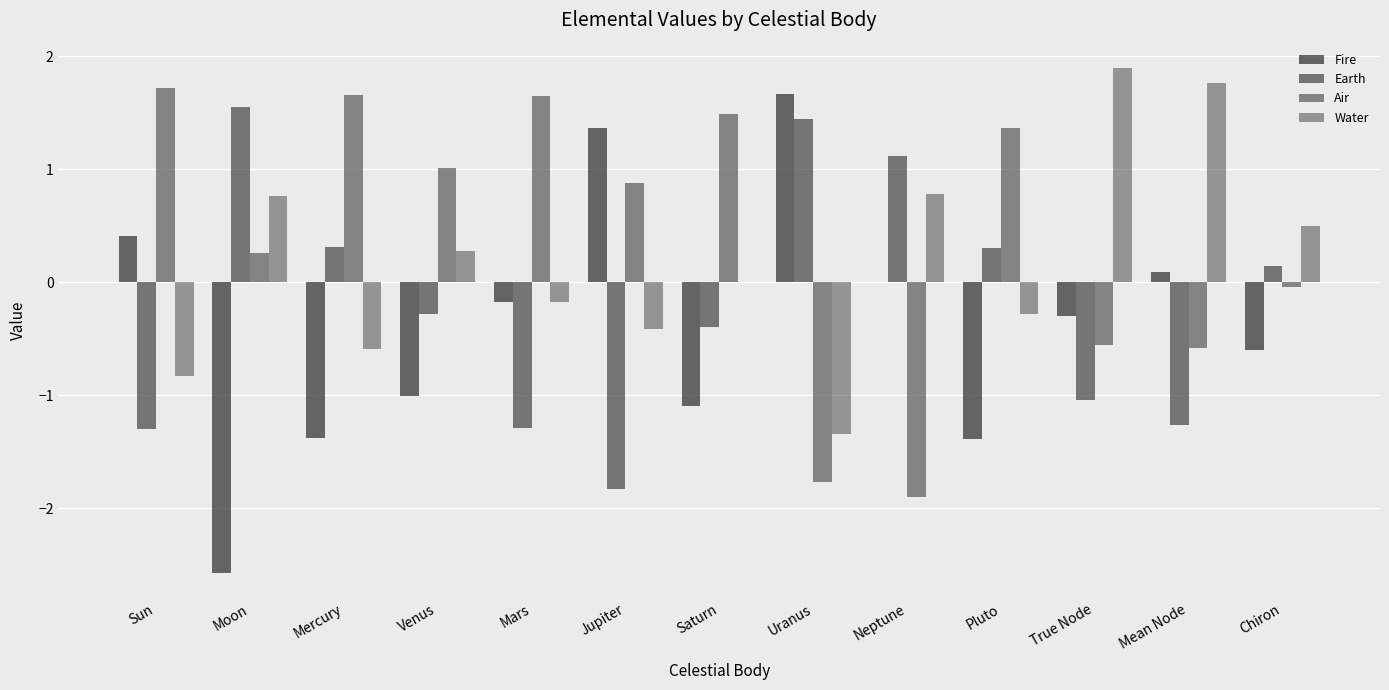

Count the number of categories in the chart.

13